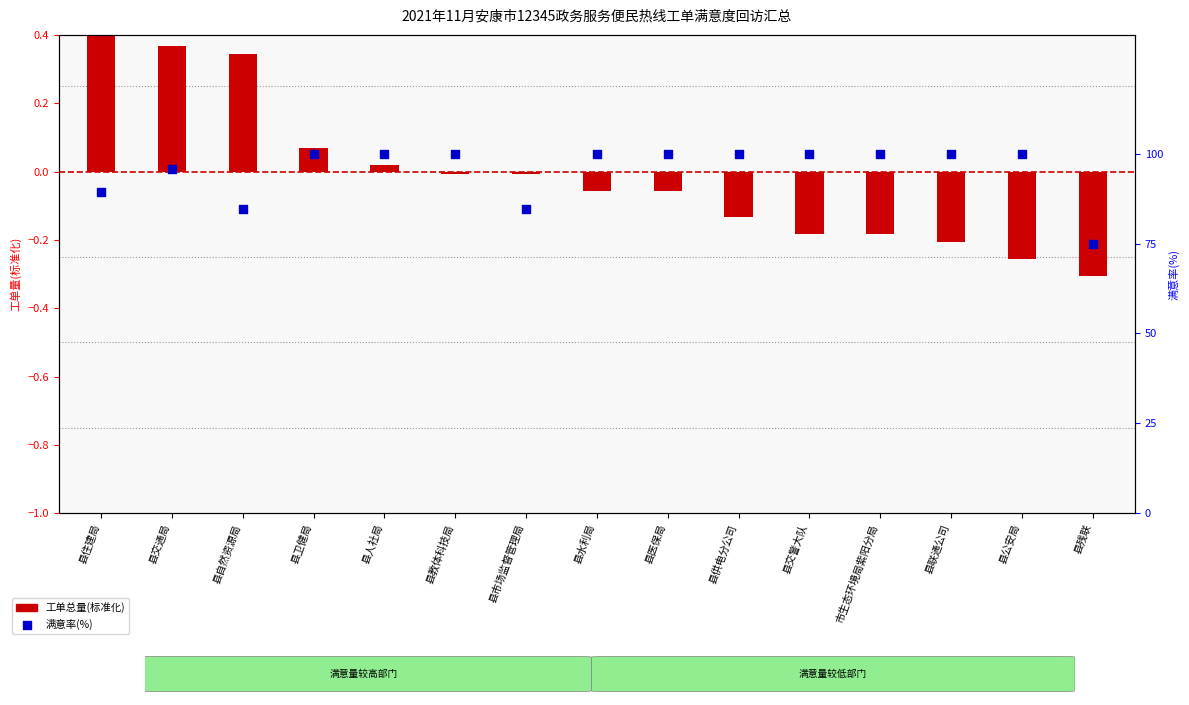

At which category is the sum across all series the highest?

县卫健局